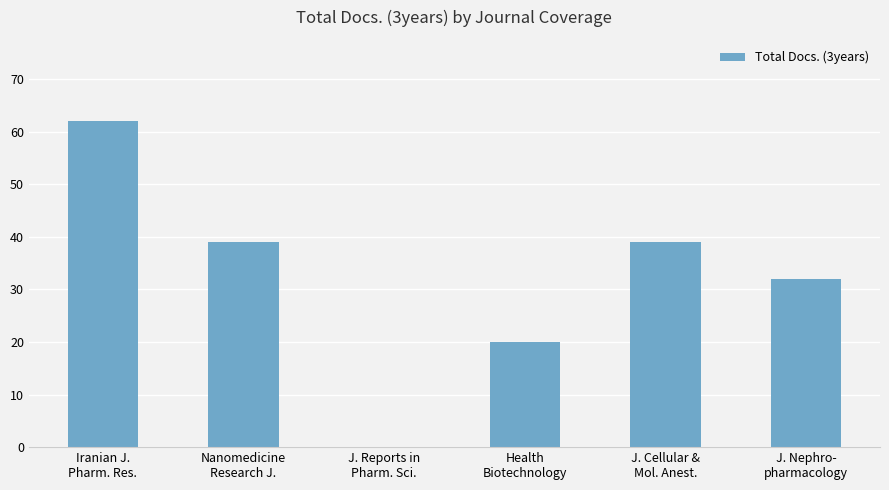

Which label corresponds to the largest value in the chart?

Iranian J.
Pharm. Res.